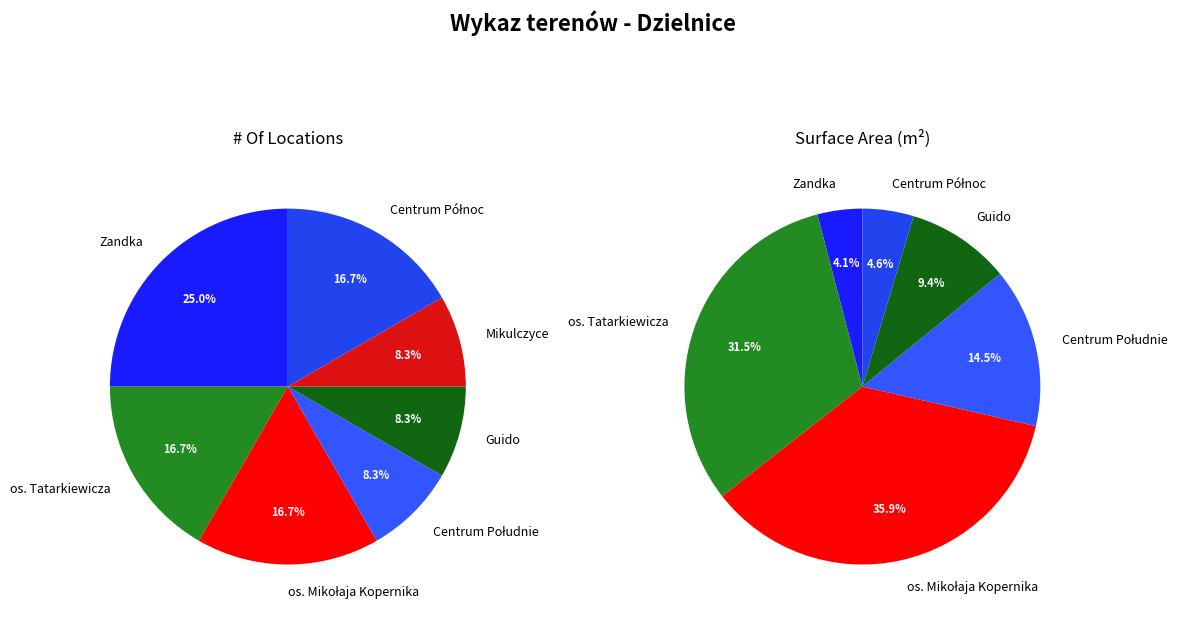

To the nearest percent, what percentage of the pie is Centrum Północ?

17%